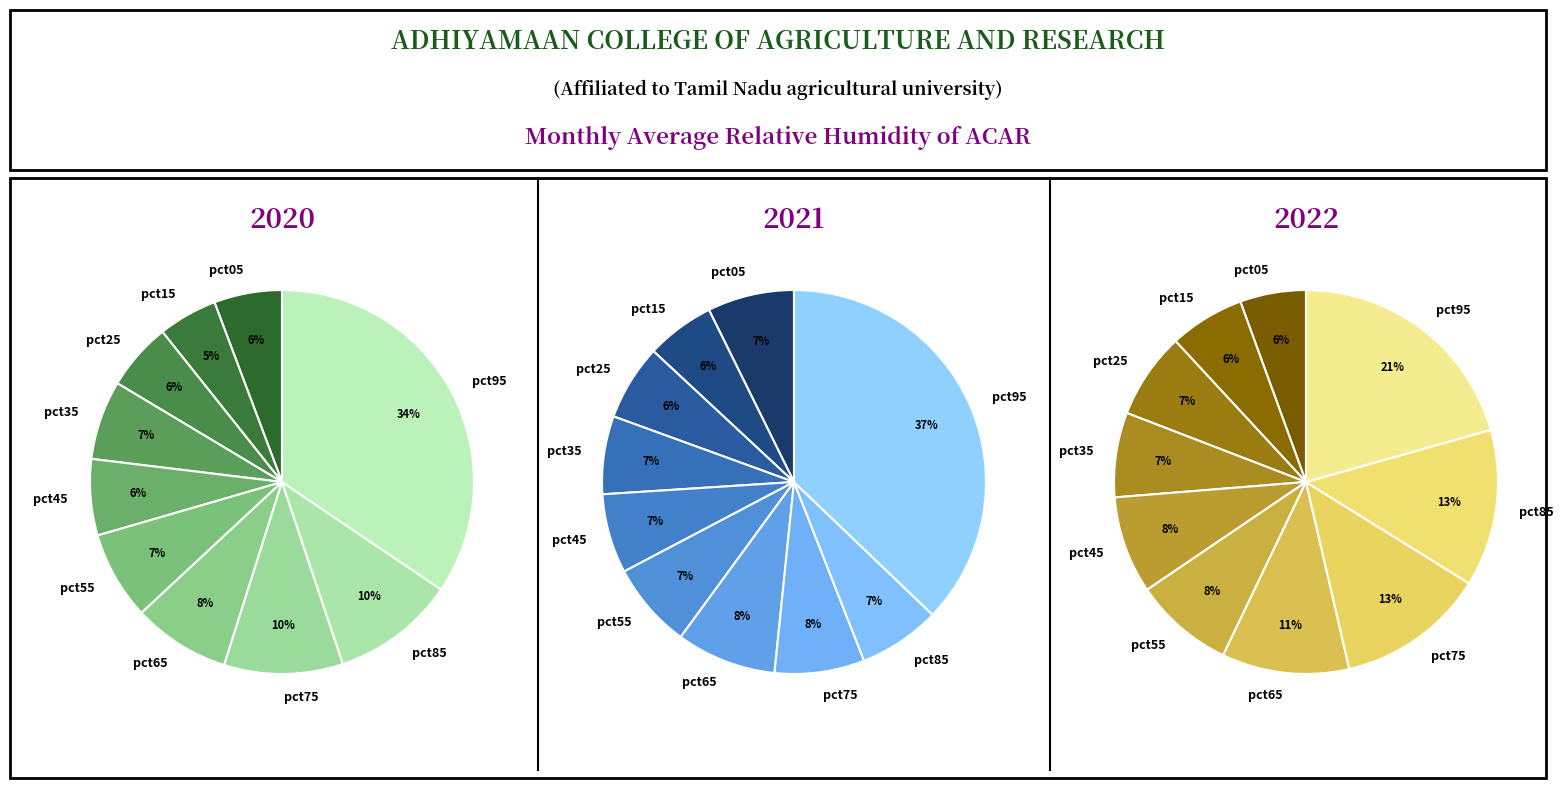

To the nearest percent, what is the average slice percentage?

10%